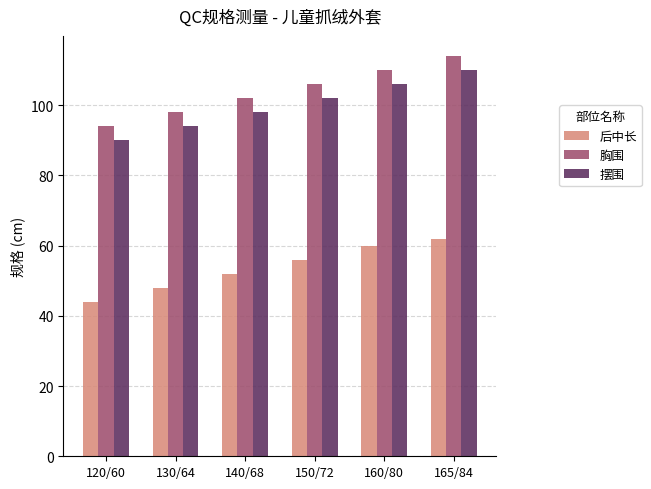

What is the minimum value shown in the chart?

44